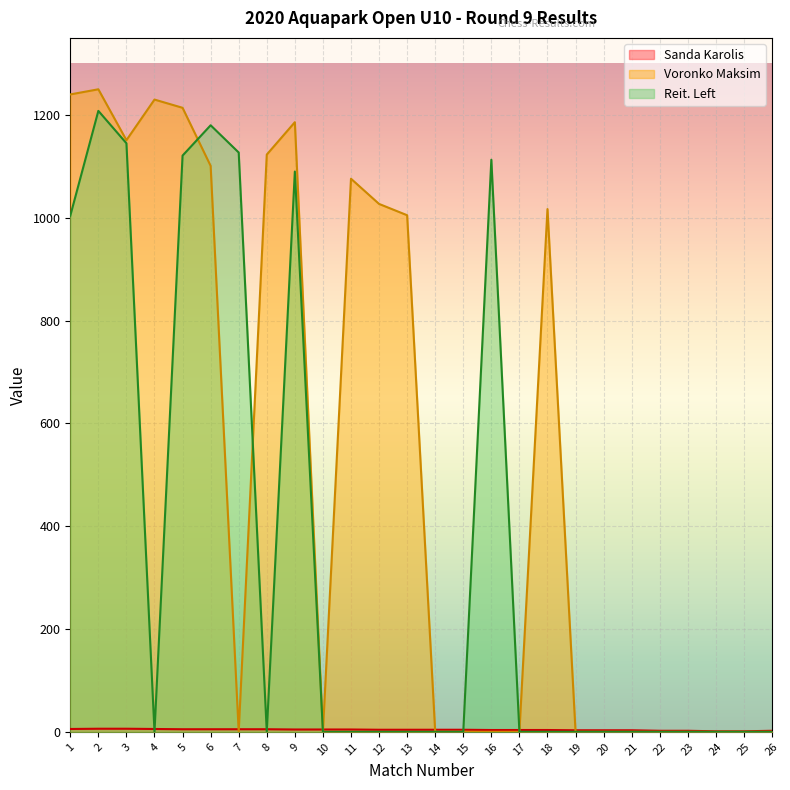

Which series has the largest range (max minus min)?

Voronko Maksim